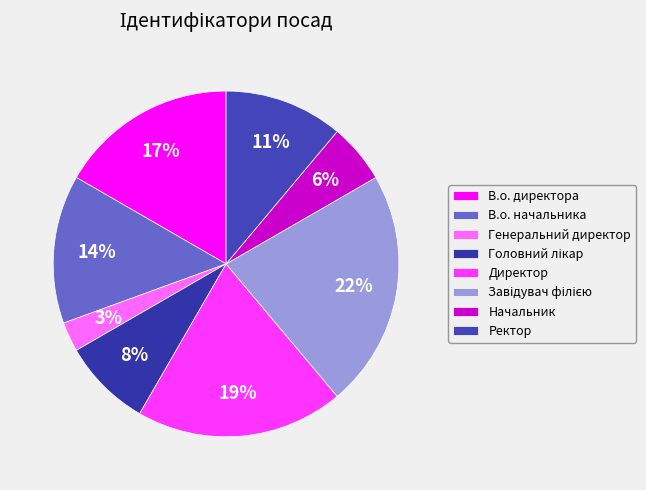

Is there any slice that represents more than half of the pie?

No